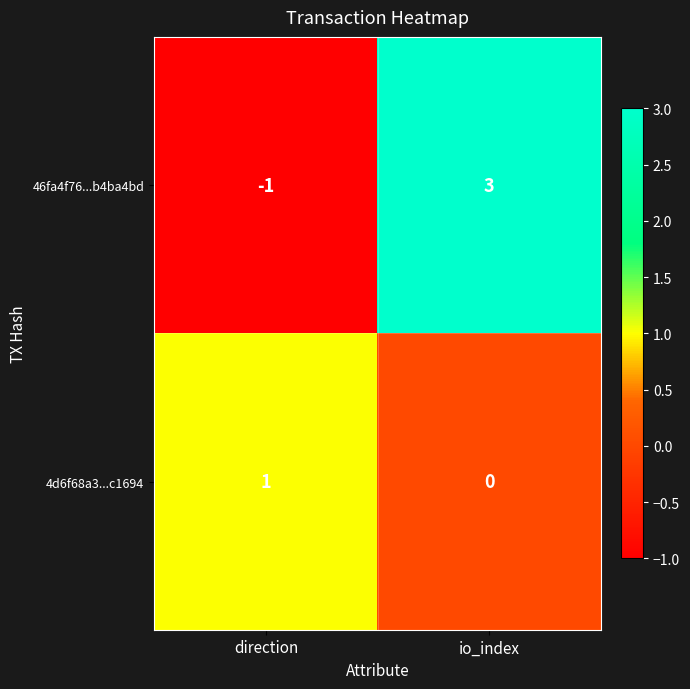

At which category is the sum across all series the highest?

io_index